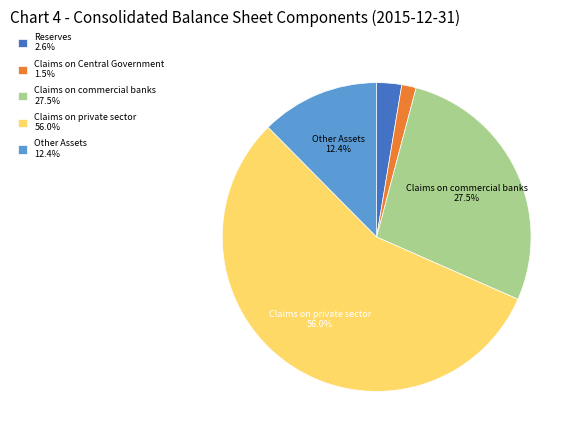

To the nearest percent, what is the difference between the largest and smallest slice percentages?

54%